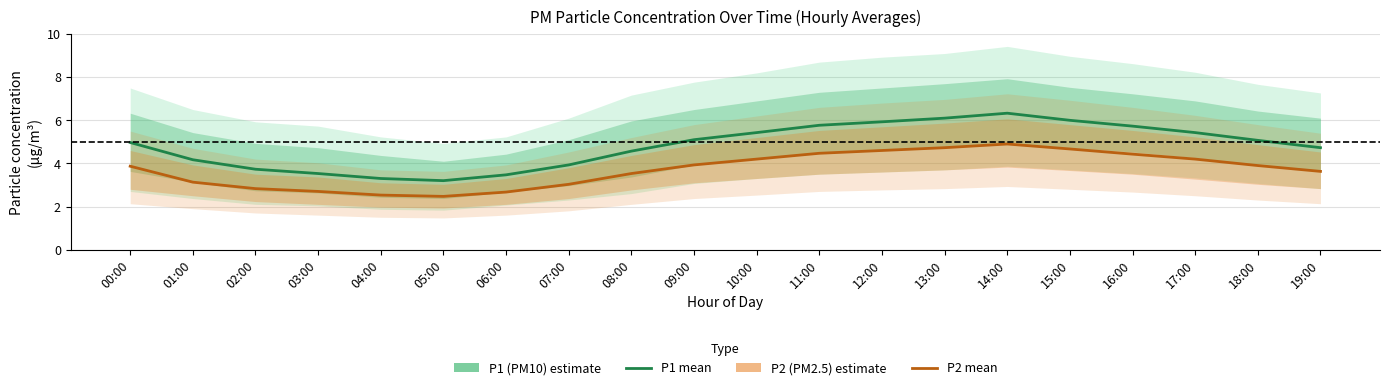

Which series has the largest total across all categories?

P1 (PM10)